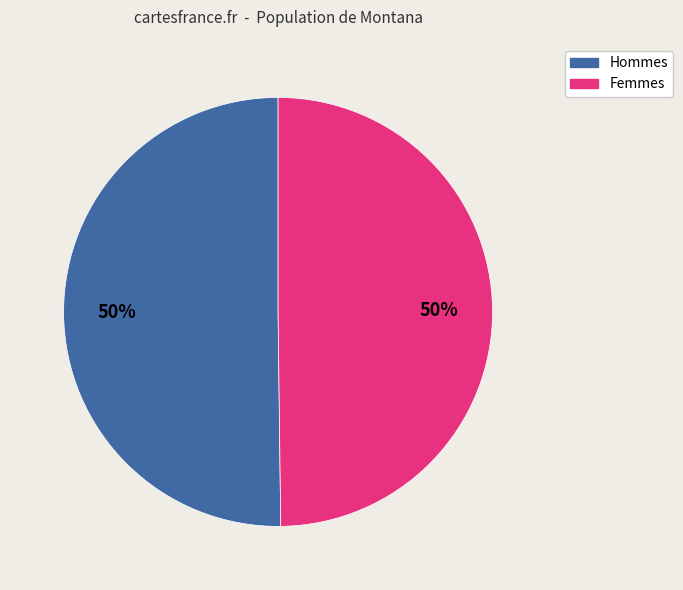

How many slices are in this pie chart?

2